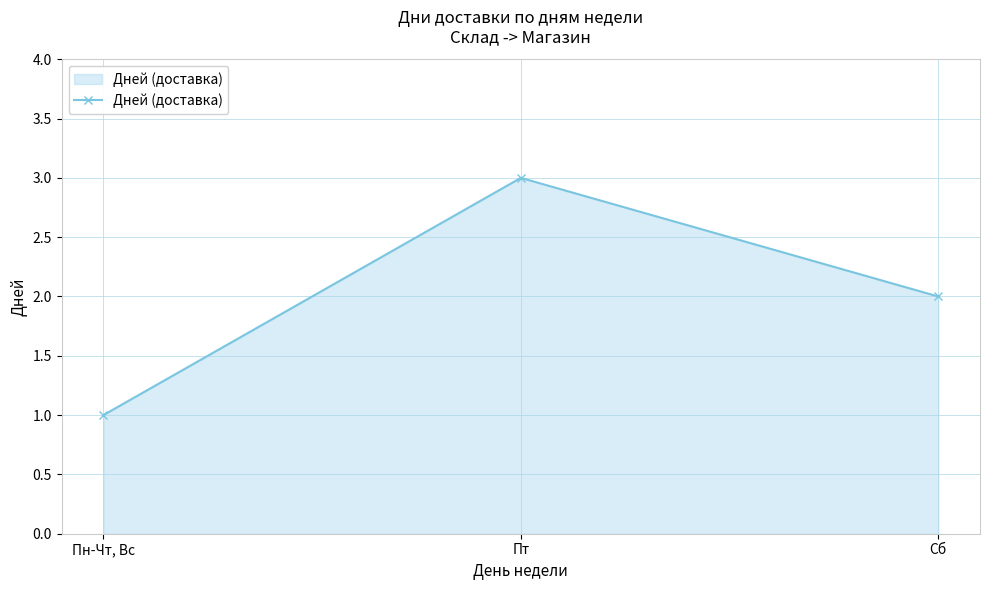

What is the change in value from Пт to Сб?

-1